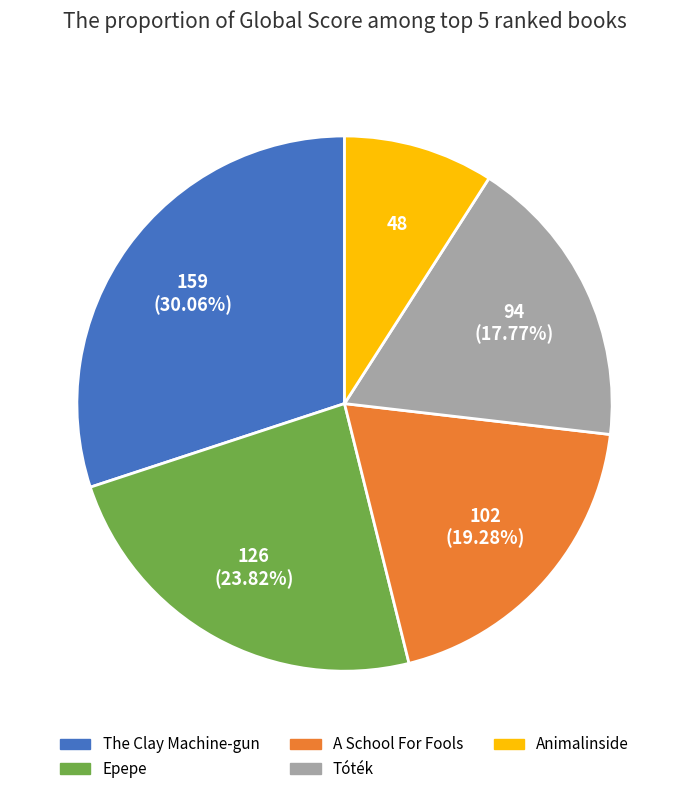

To the nearest percent, what is the average slice percentage?

20%